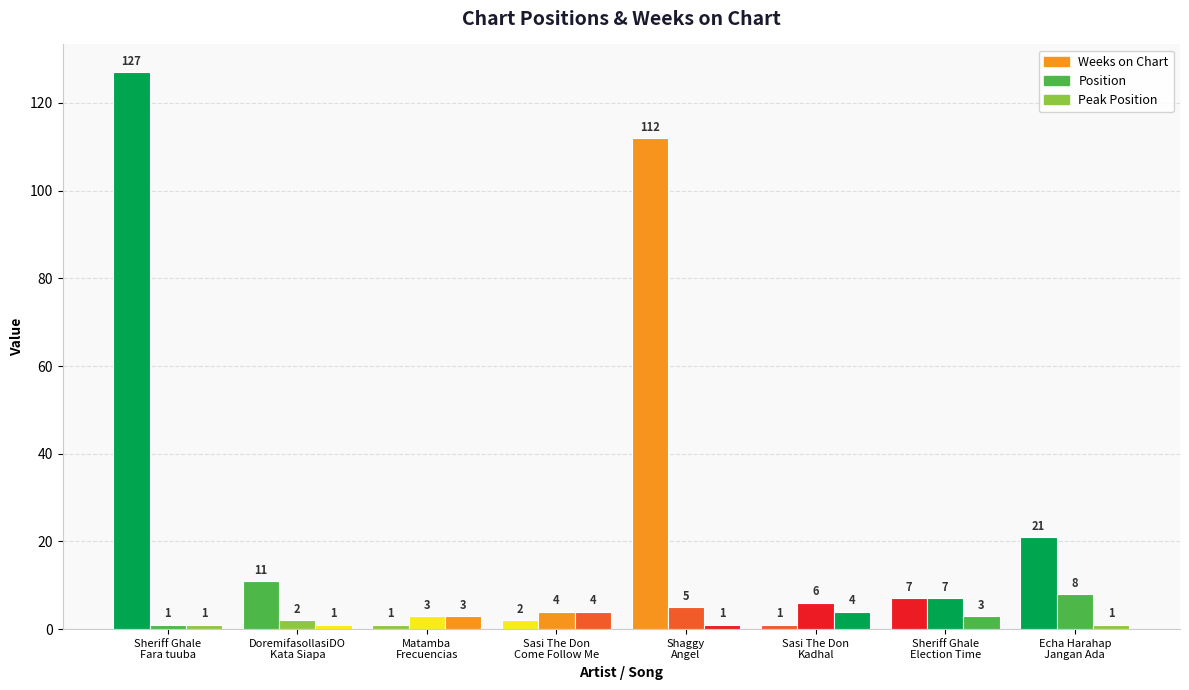

Which series changed the most between Shaggy
Angel and Echa Harahap
Jangan Ada?

Weeks on Chart